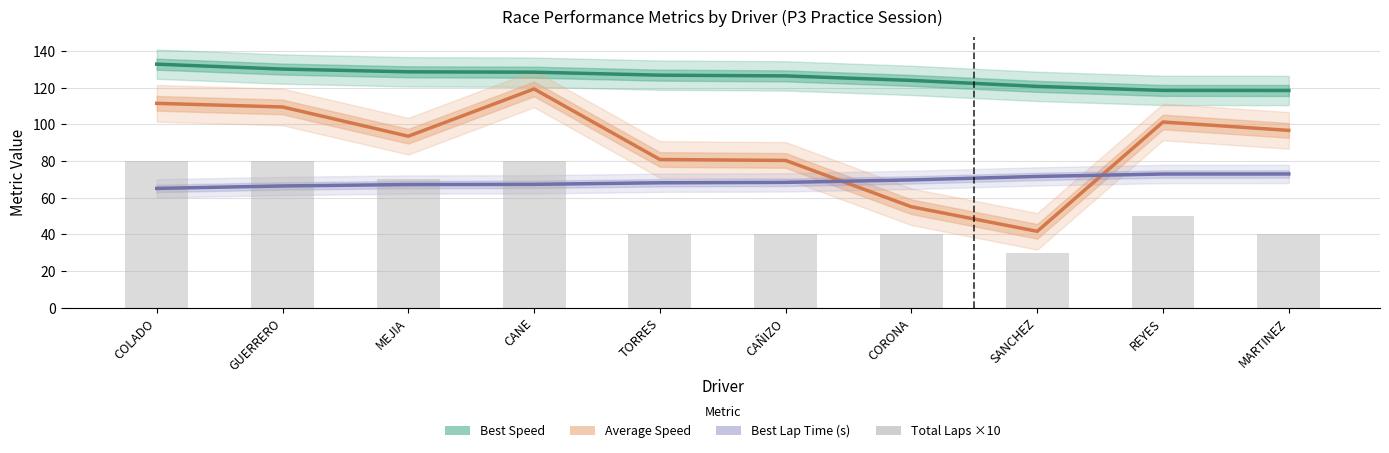

What are all the series names shown in the legend?

Best Speed, Average Speed, Best Lap Time (s), Total Laps ×10